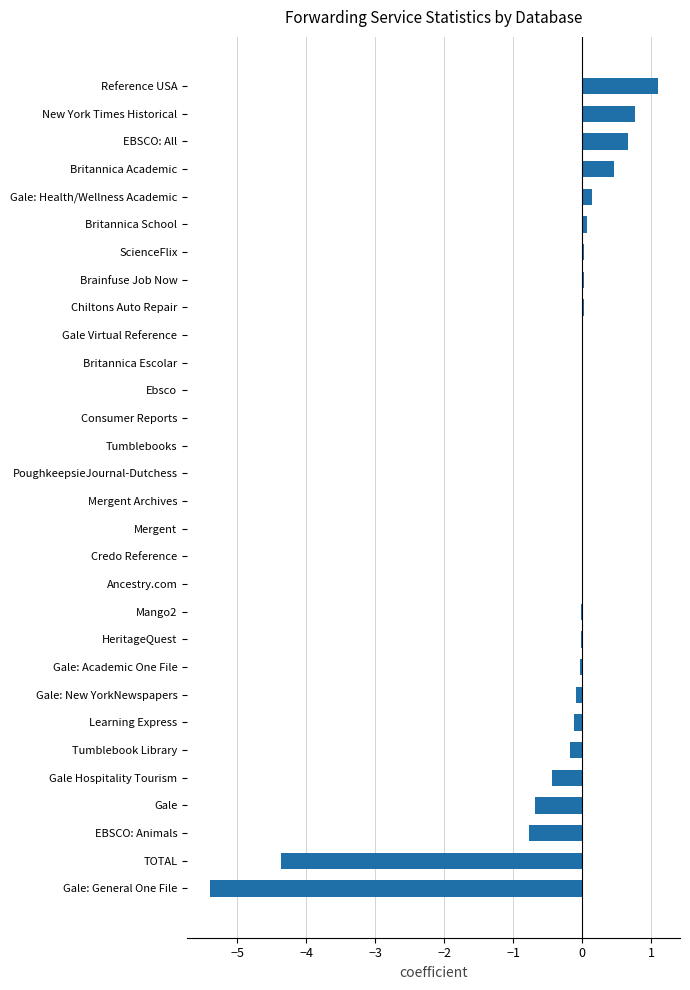

Which category has the highest value across all series?

Reference USA